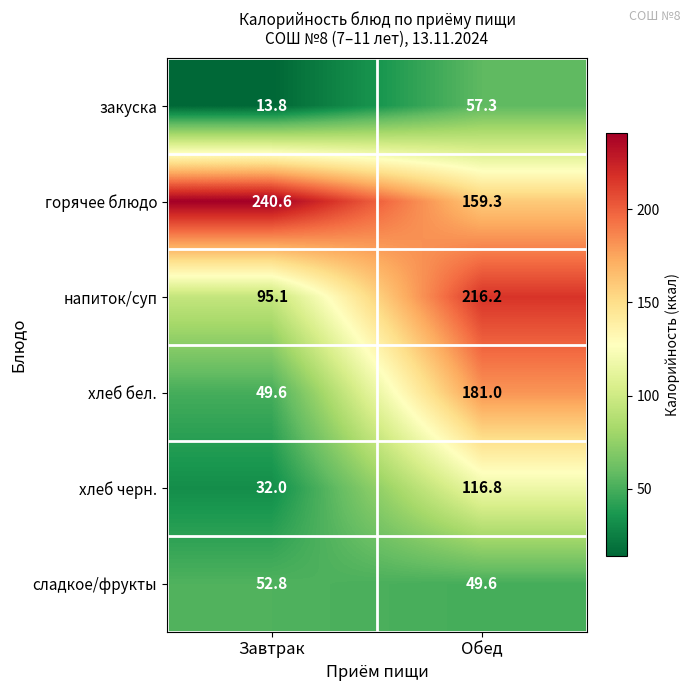

Reading right to left, extract all data points from this chart.

закуска: Обед=57.3	Завтрак=13.8
горячее блюдо: Обед=159.3	Завтрак=240.6
напиток/суп: Обед=216.2	Завтрак=95.1
хлеб бел.: Обед=181.0	Завтрак=49.6
хлеб черн.: Обед=116.8	Завтрак=32.0
сладкое/фрукты: Обед=49.6	Завтрак=52.8